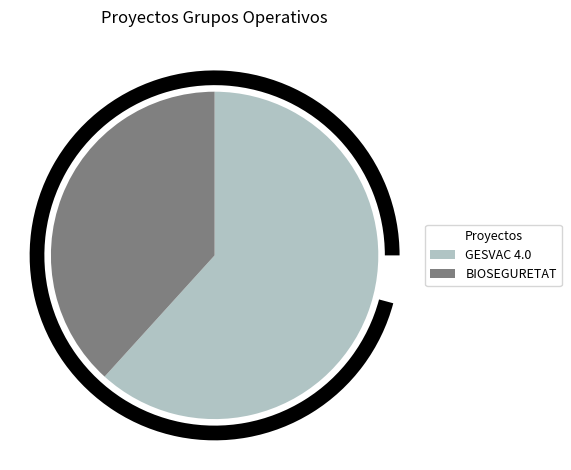

Between BIOSEGURETAT and GESVAC 4.0, which is larger?

GESVAC 4.0